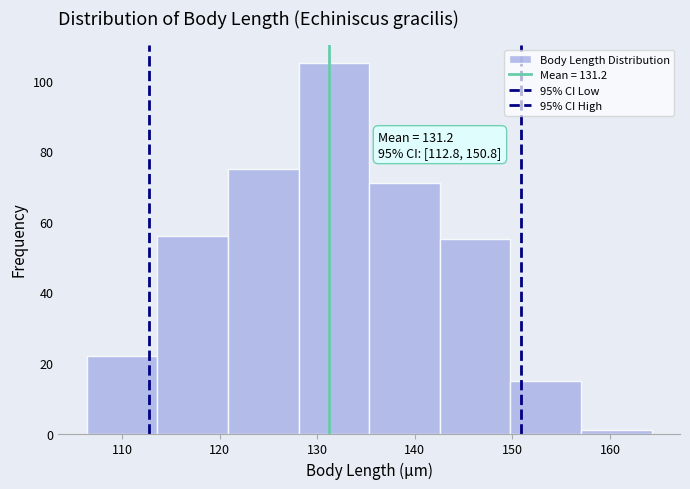

Which range on the x-axis has the tallest bar?

128 to 135